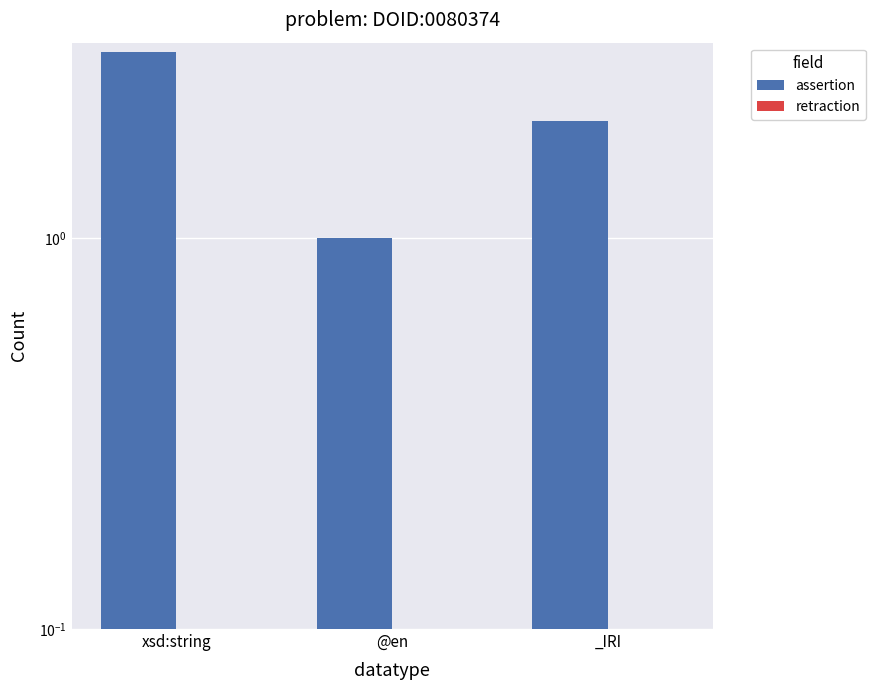

What is the difference between the highest and lowest values at xsd:string?

3